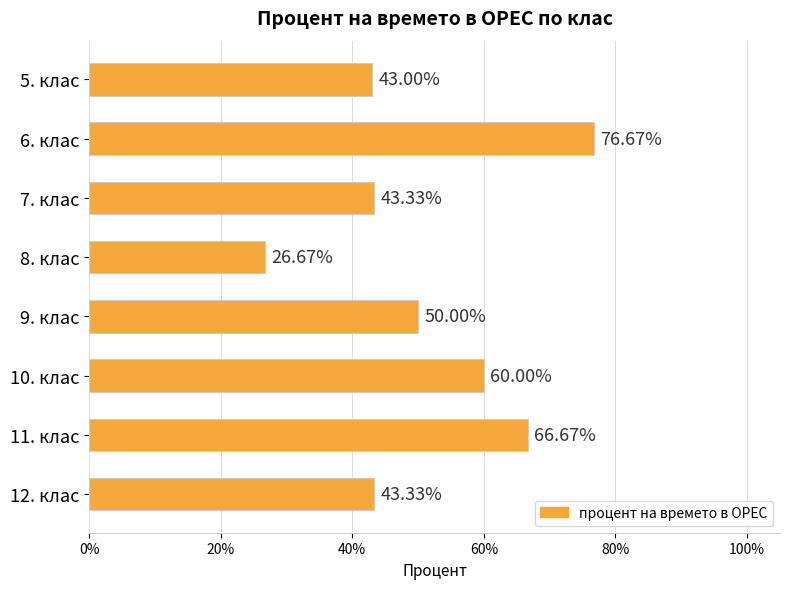

Does the chart contain any negative values?

No